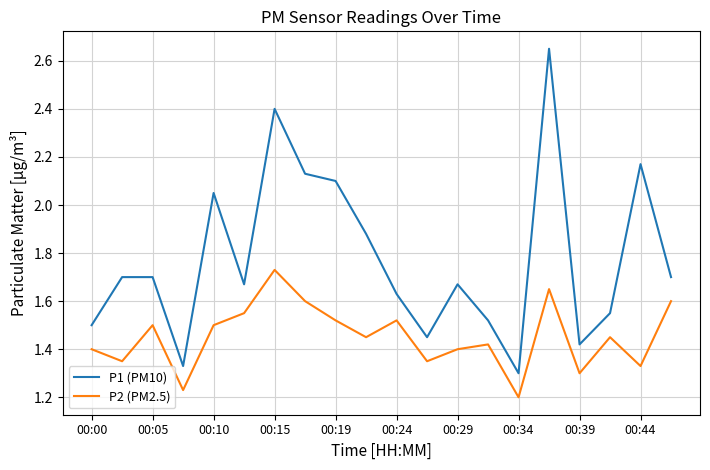

Which series has the widest spread of values?

P1 (PM10)